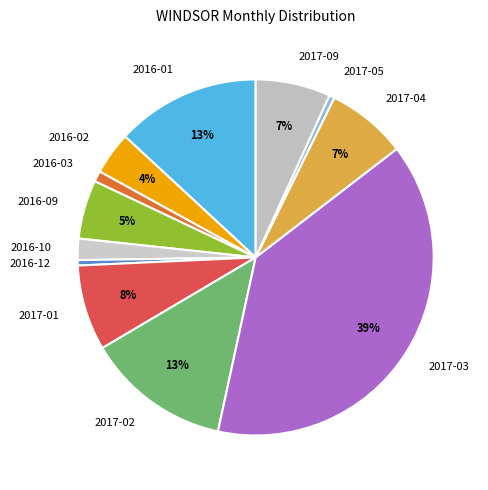

The 2017-04 slice represents 1% of the pie. True or false?

False